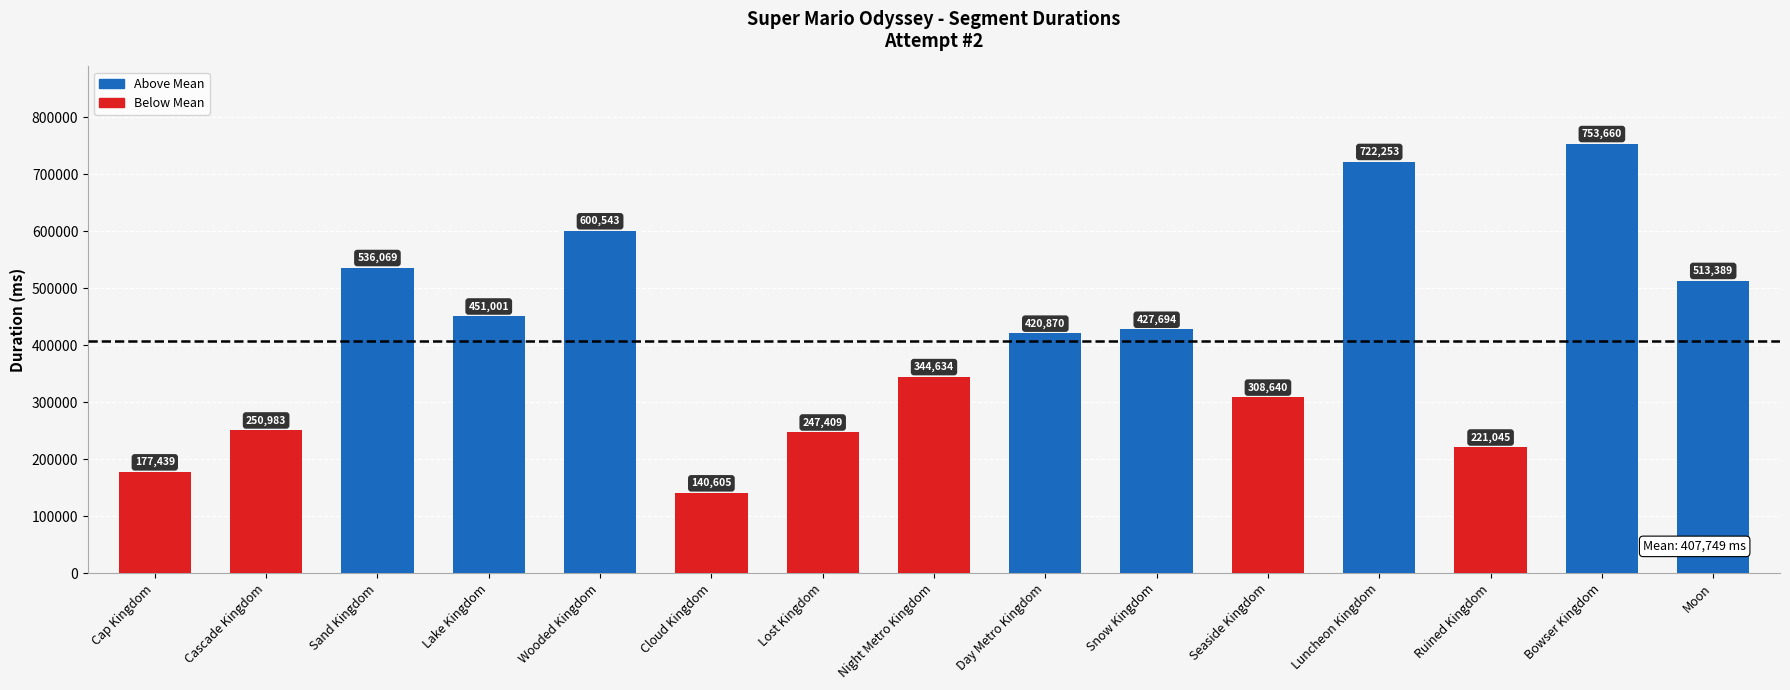

What is the approximate value at Bowser Kingdom?

753660